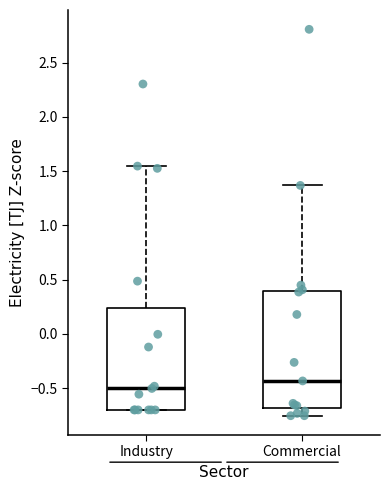

Which box's median line is the highest?

Commercial